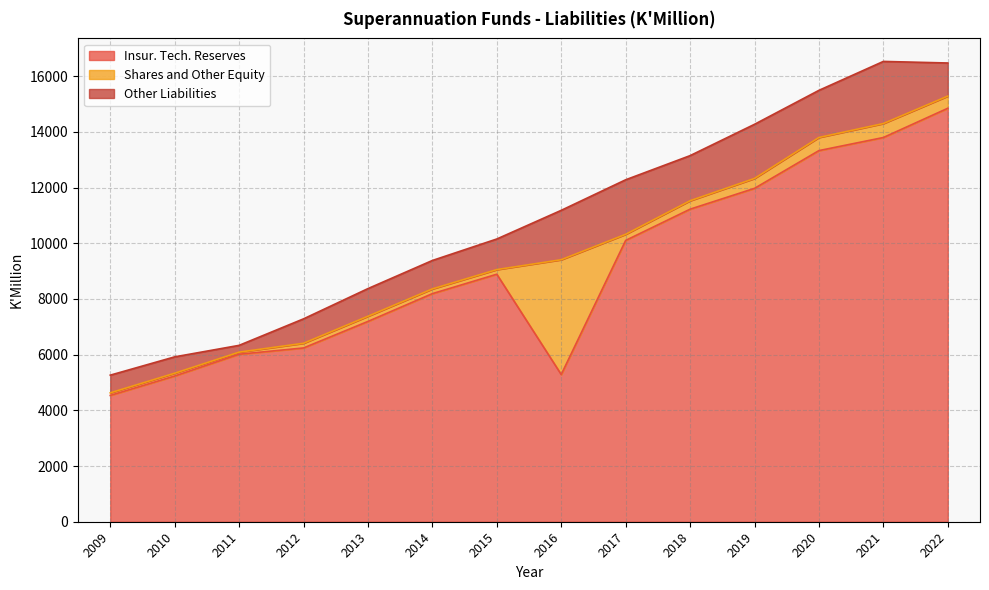

Reading left to right, transcribe all the data shown in this chart.

Insur. Tech. Reserves: 4535.7	5232.3	6015.1	6240.1	7192.9	8191.0	8888.1	5286.5	10101.8	11223.5	11971.4	13327.4	13797.2	14847.6
Shares and Other Equity: 92.4	100.1	74.8	168.3	185.8	169.1	165.8	4122.4	219.6	302.4	356.1	471.5	501.6	436.8
Other Liabilities: 635.0	588.1	243.8	877.0	993.1	1021.8	1099.3	1773.6	1958.3	1620.7	1944.4	1692.3	2231.2	1189.2